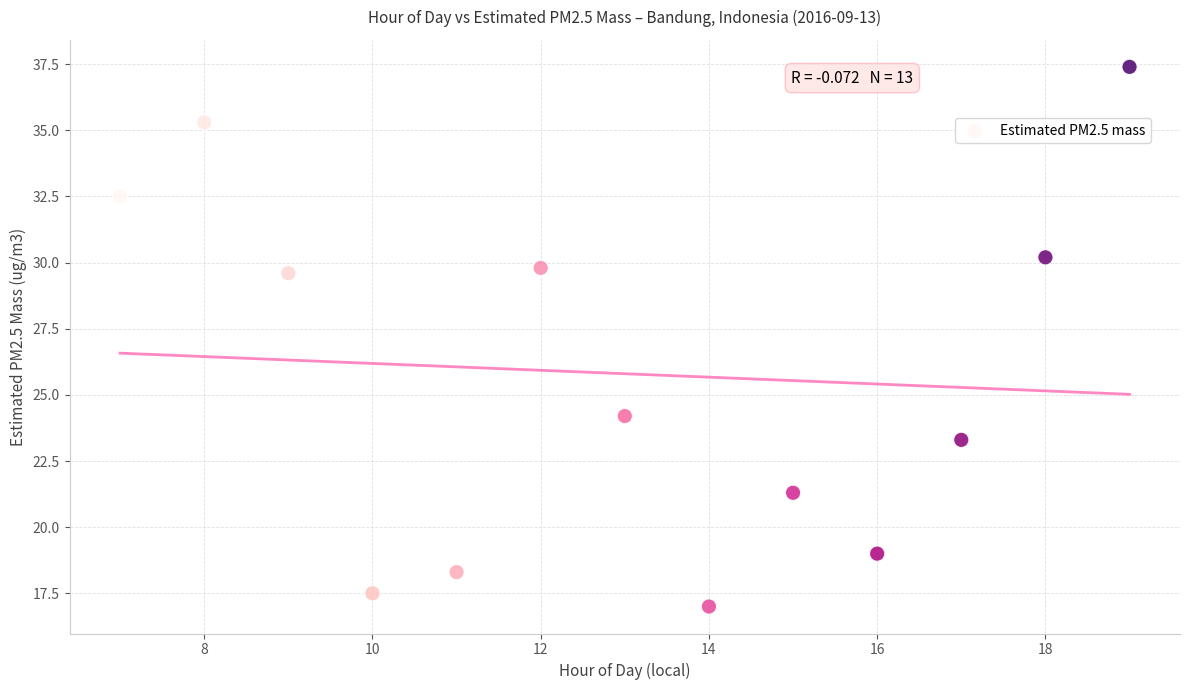

List the coordinates of all points as (Y, X) pairs, reading left to right.

(32.5, 7.0)  (35.3, 8.0)  (29.6, 9.0)  (17.5, 10.0)  (18.3, 11.0)  (29.8, 12.0)  (24.2, 13.0)  (17.0, 14.0)  (21.3, 15.0)  (19.0, 16.0)  (23.3, 17.0)  (30.2, 18.0)  (37.4, 19.0)